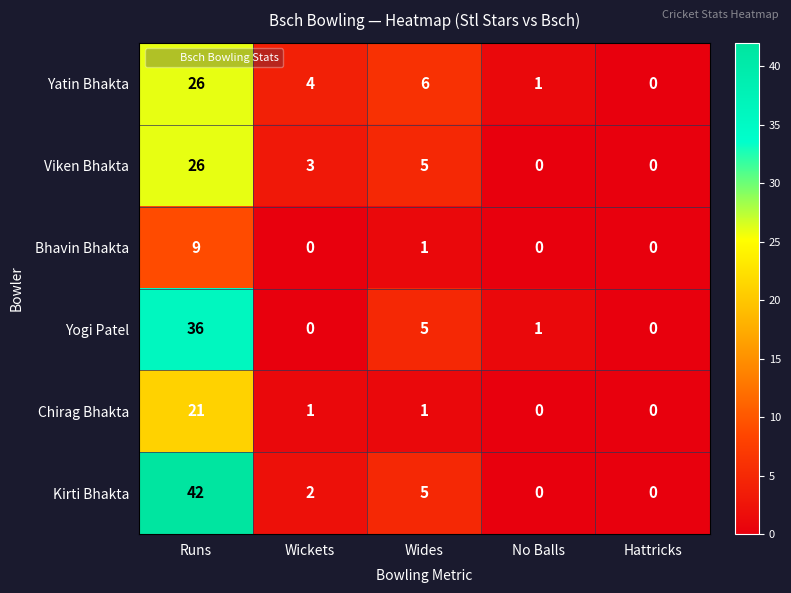

How many categories are shown in the chart?

5